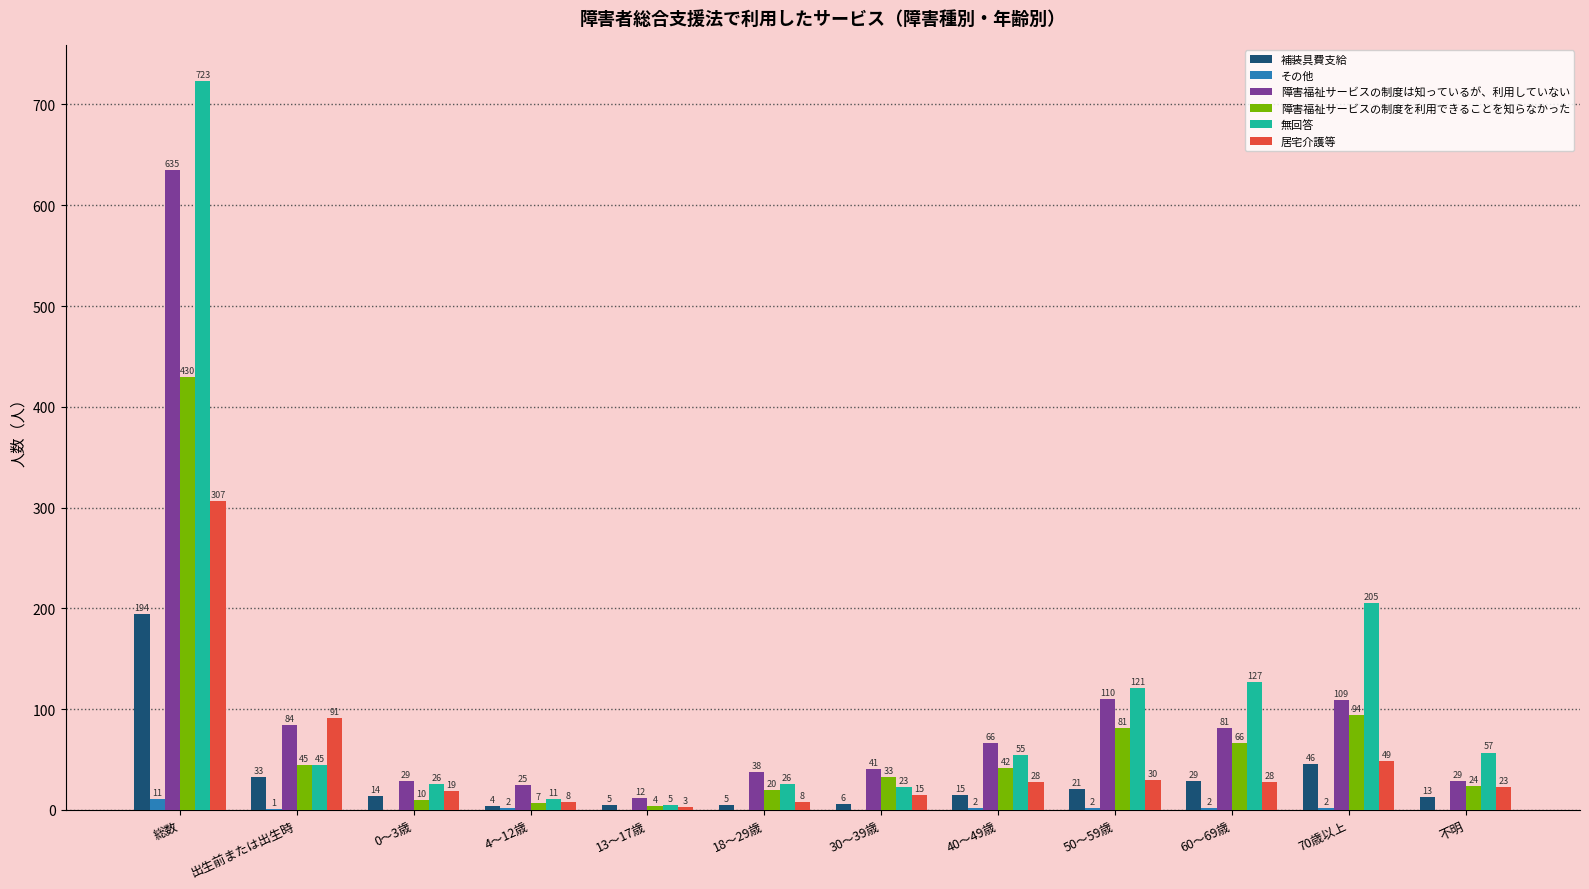

Which label corresponds to the largest value in the chart?

総数